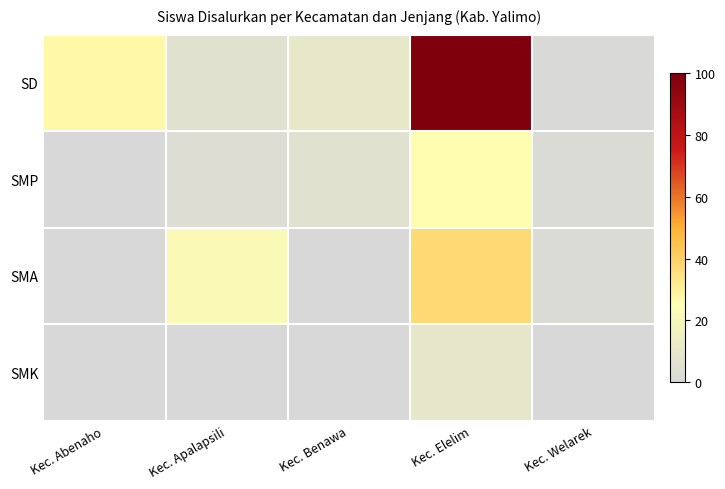

Reading left to right, what are all the values shown in this chart?

SD: Kec. Abenaho=27.3	Kec. Apalapsili=5.8	Kec. Benawa=9.9	Kec. Elelim=100.0	Kec. Welarek=0.8
SMP: Kec. Abenaho=0.0	Kec. Apalapsili=3.3	Kec. Benawa=5.8	Kec. Elelim=25.6	Kec. Welarek=1.7
SMA: Kec. Abenaho=0.0	Kec. Apalapsili=22.3	Kec. Benawa=0.0	Kec. Elelim=37.2	Kec. Welarek=1.7
SMK: Kec. Abenaho=0.0	Kec. Apalapsili=0.0	Kec. Benawa=0.0	Kec. Elelim=9.1	Kec. Welarek=0.0